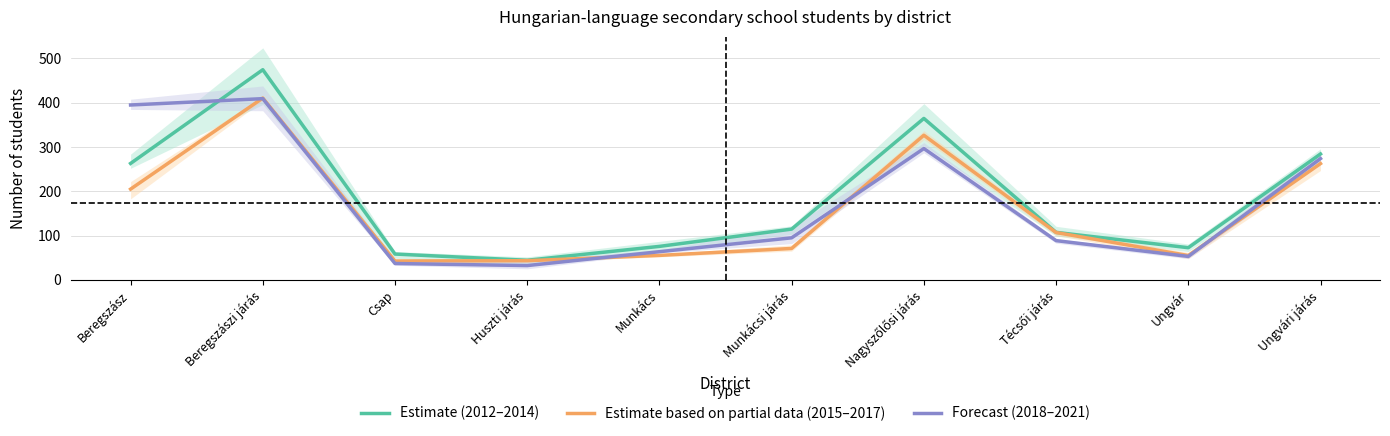

Read the Estimate (2012–2014) value at Csap.

58.3